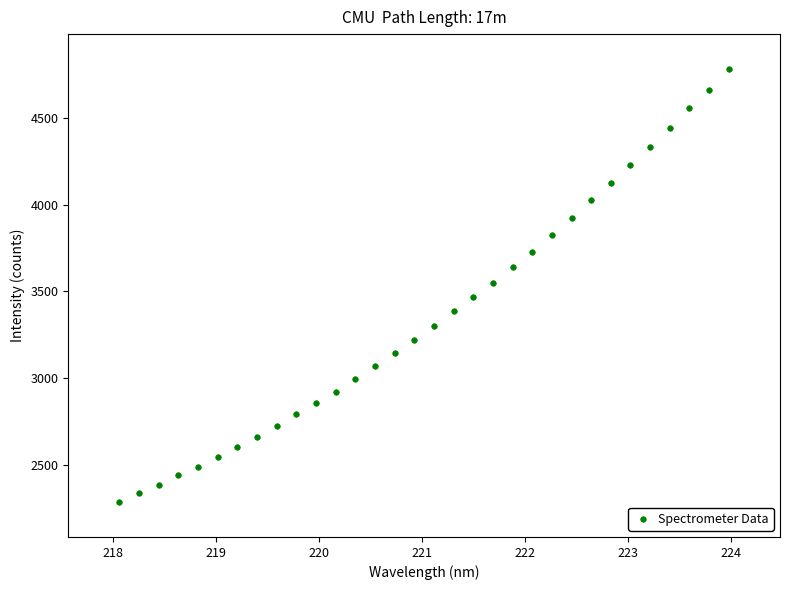

What is the range of X values (max minus min)?

5.9